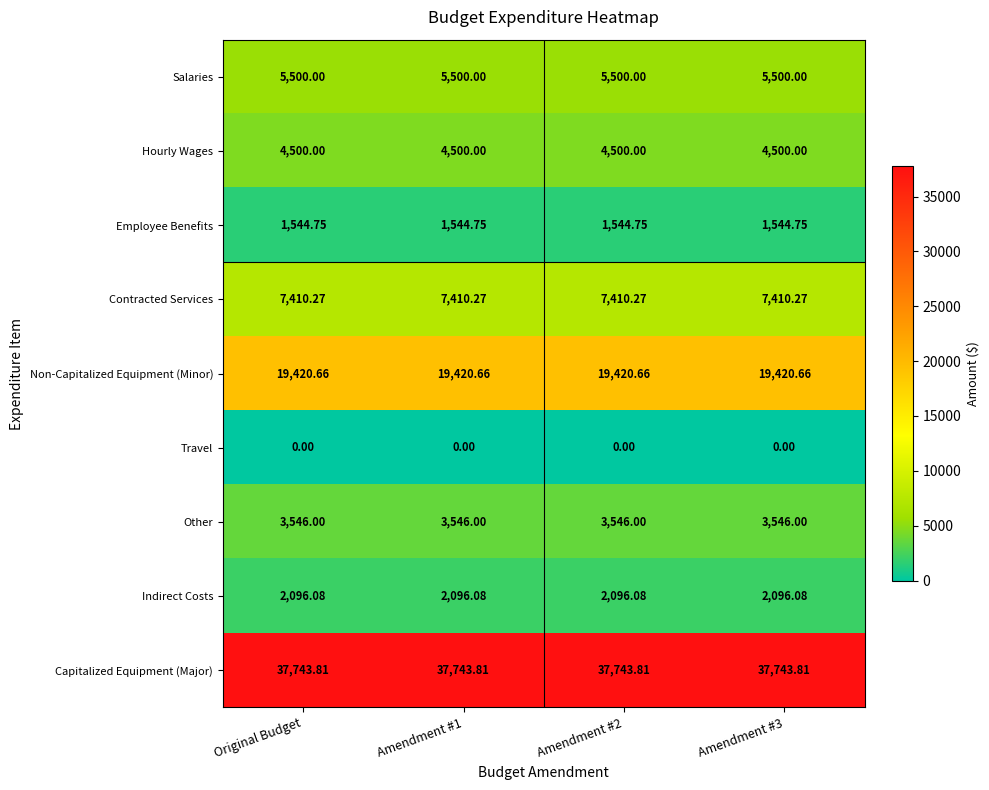

Rank the series at Amendment #2 from highest to lowest value.

Capitalized Equipment (Major), Non-Capitalized Equipment (Minor), Contracted Services, Salaries, Hourly Wages, Other, Indirect Costs, Employee Benefits, Travel